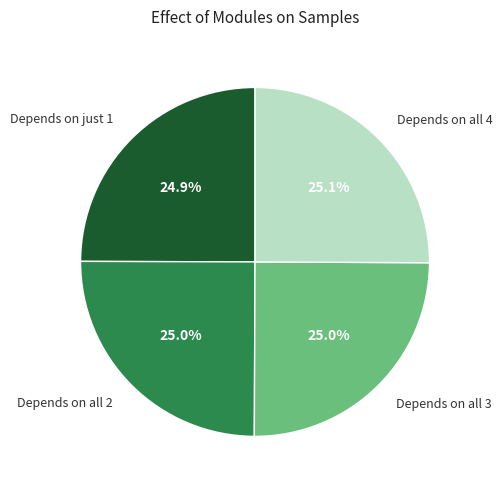

Approximately how many times larger is the value at Depends on all 4 compared to Depends on all 2?

1.0